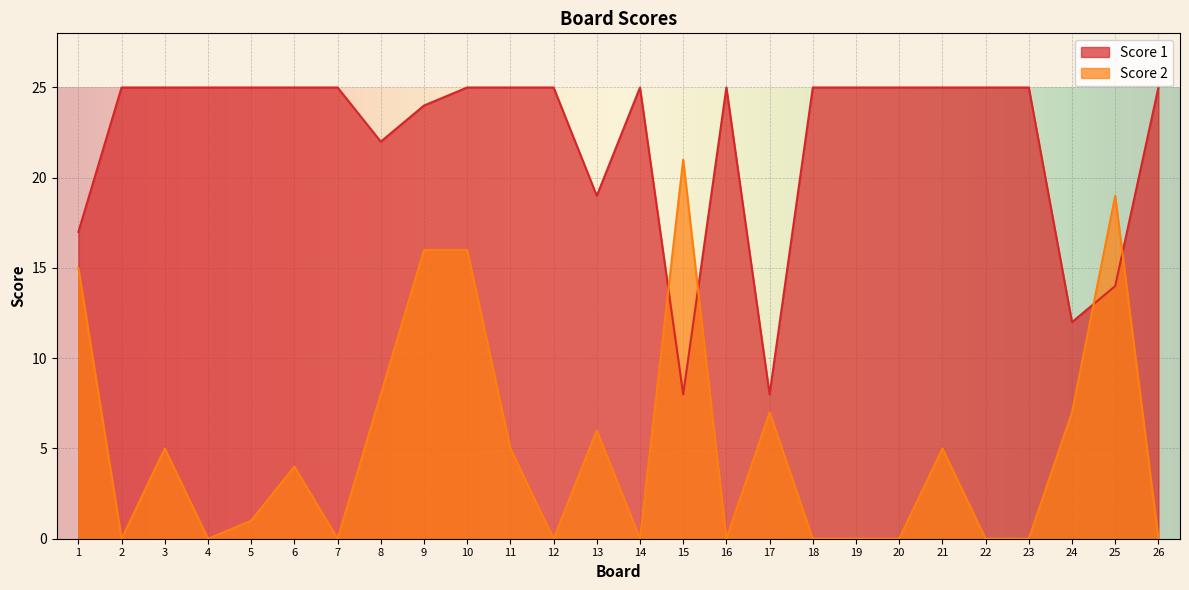

At which label is Score 1 closest to 16?

1